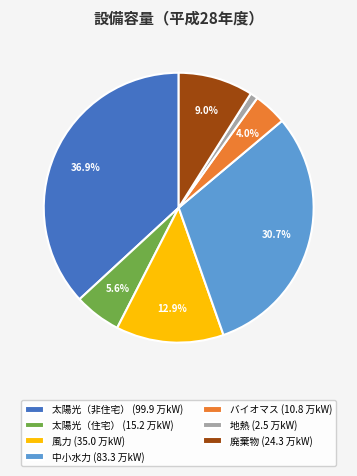

What percentage is NOT represented by 中小水力?

69.3%